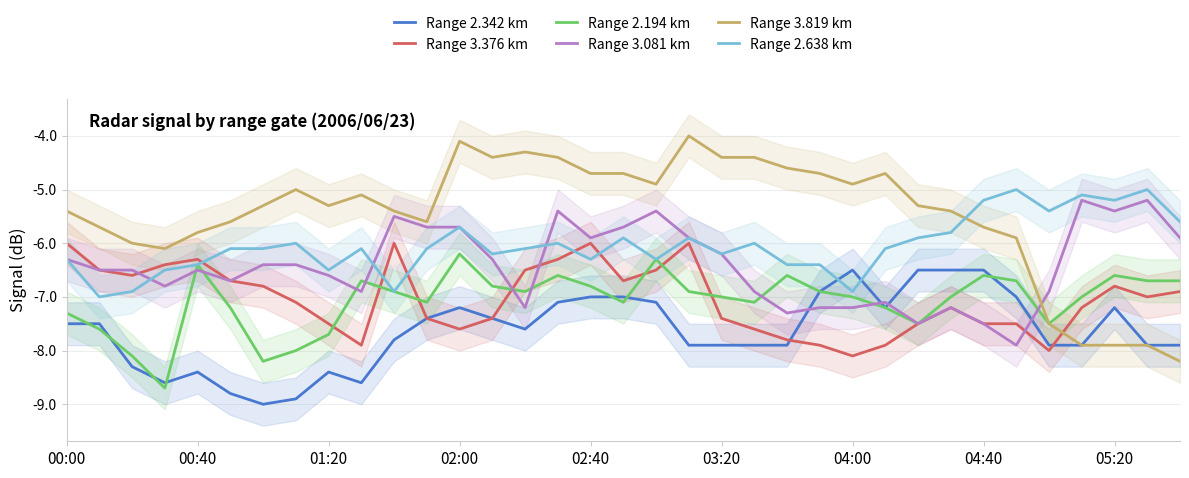

How many values in the Range 2.194 km series are below -7?

14